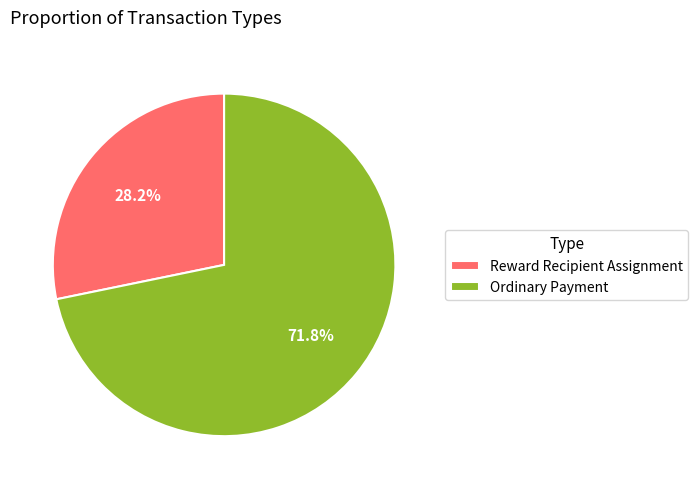

Which category accounts for the majority?

Ordinary Payment